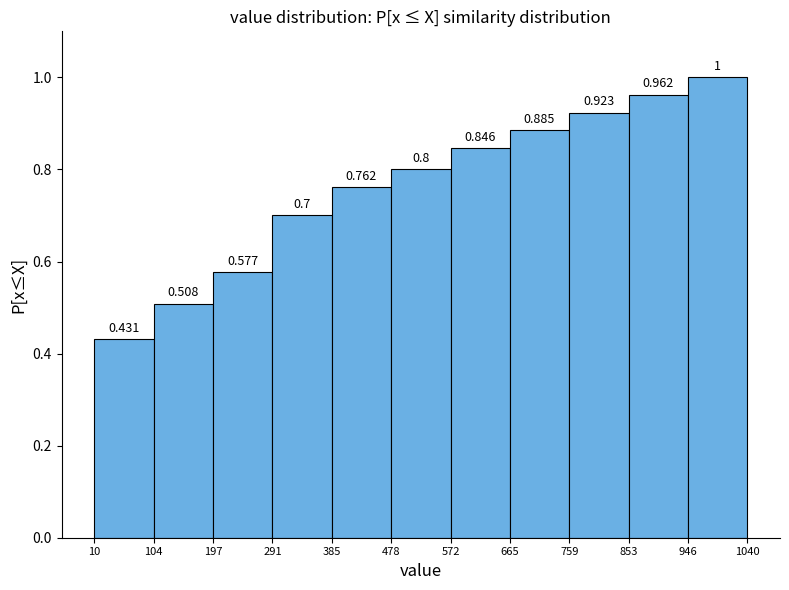

Reading left to right, list every bar in this chart as the range it spans on the x-axis followed by its height.

10 to 104: 0.431
104 to 197: 0.508
197 to 291: 0.577
291 to 385: 0.700
385 to 478: 0.762
478 to 572: 0.800
572 to 665: 0.846
665 to 759: 0.885
759 to 853: 0.923
853 to 946: 0.962
946 to 1040: 1.000